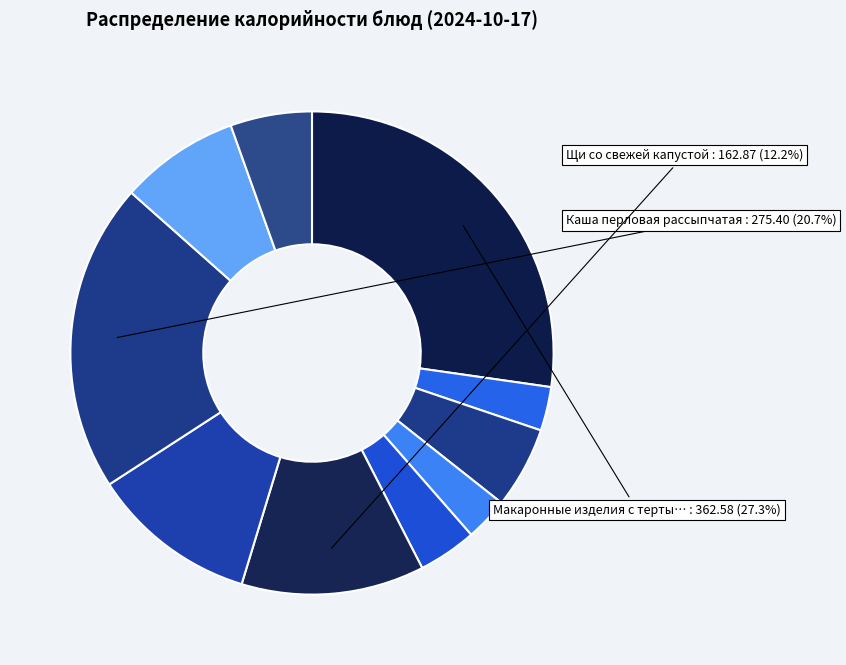

How many slices are in this pie chart?

10